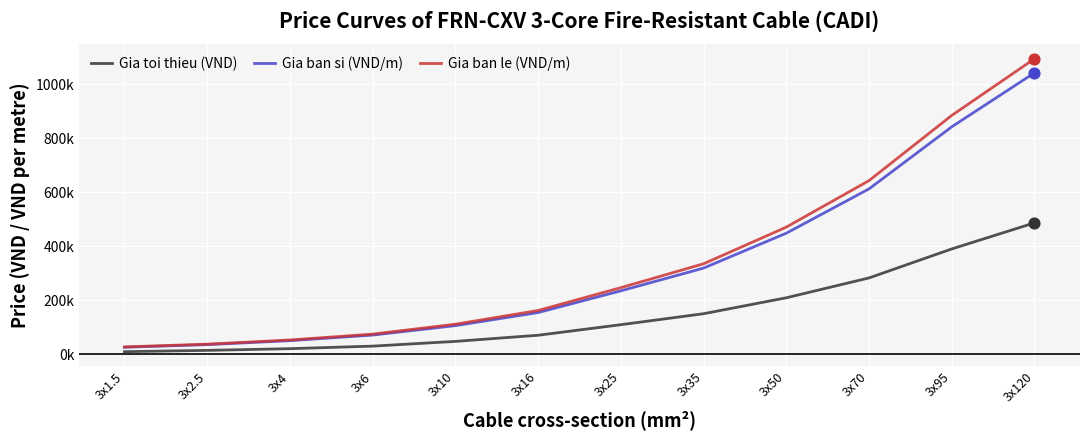

At which category is the sum across all series the highest?

3x120